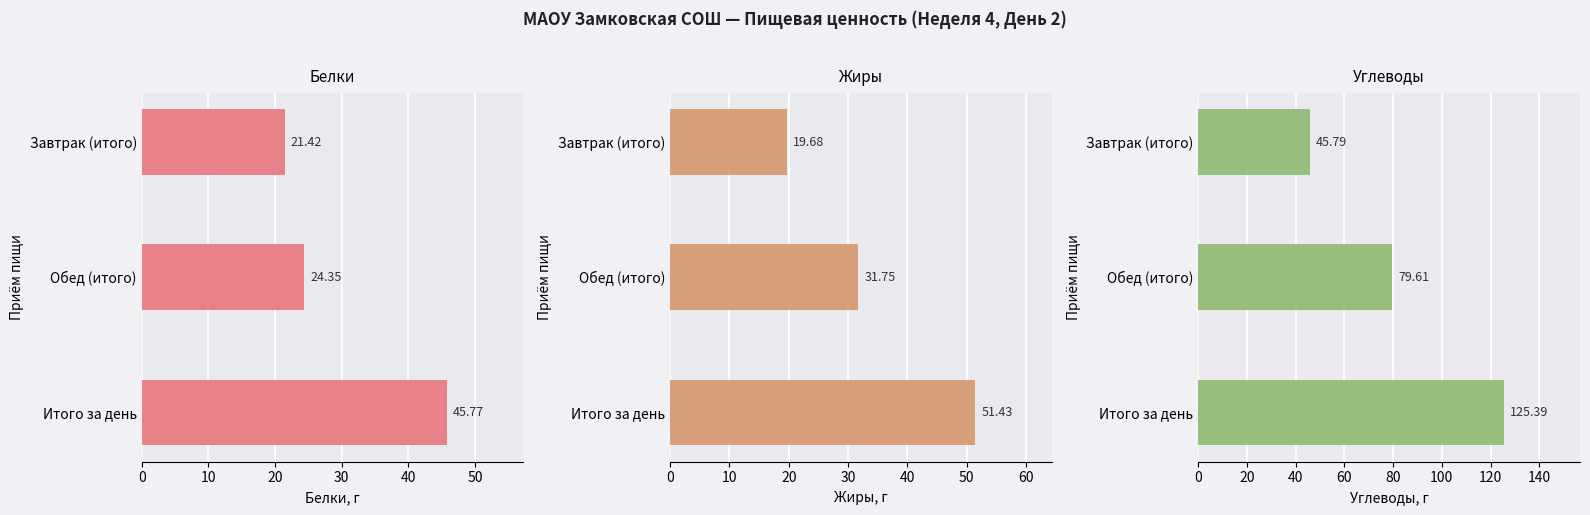

What is the minimum value for Белки?

21.4